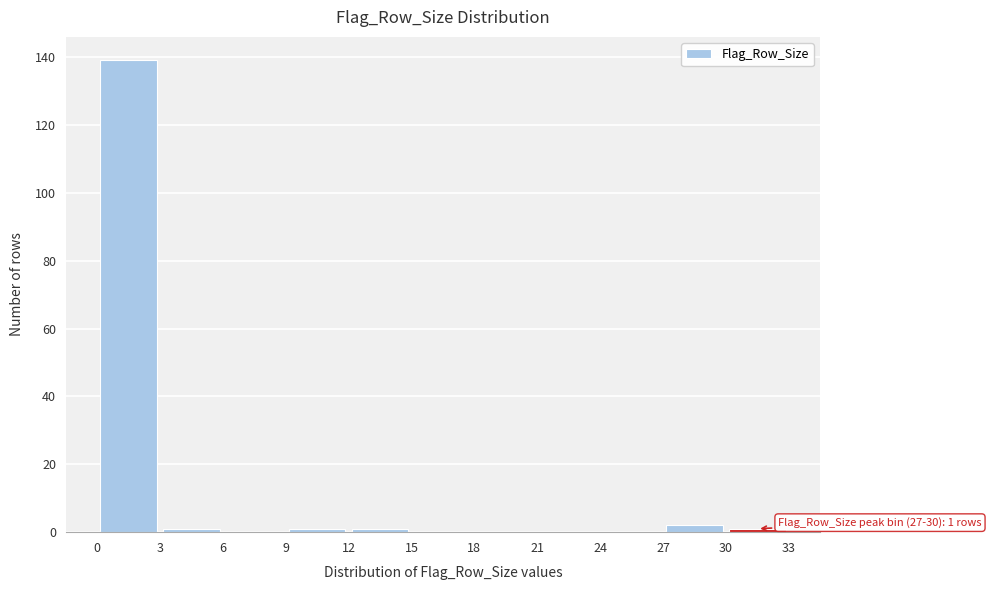

Over which range of the x-axis is the bar tallest?

0 to 3